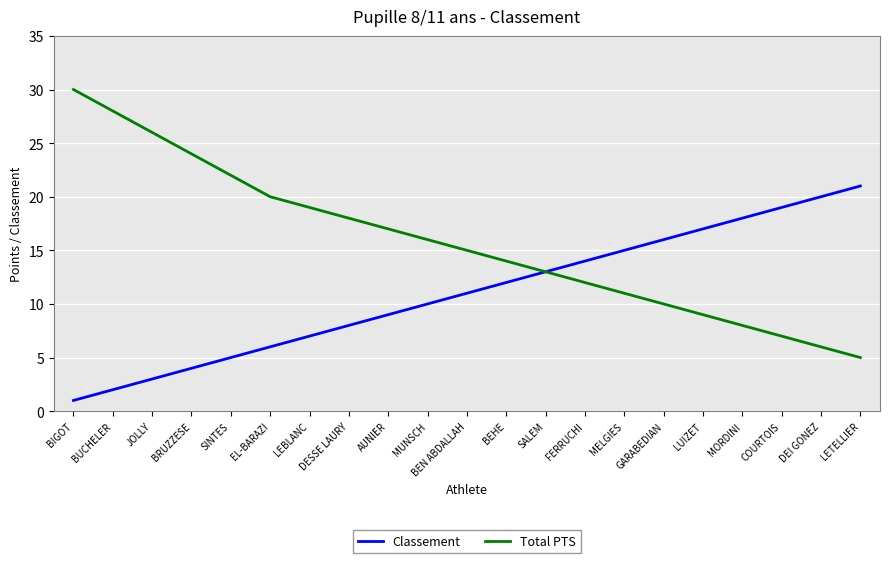

True or false: Classement has more than 1 interior local peaks.

False